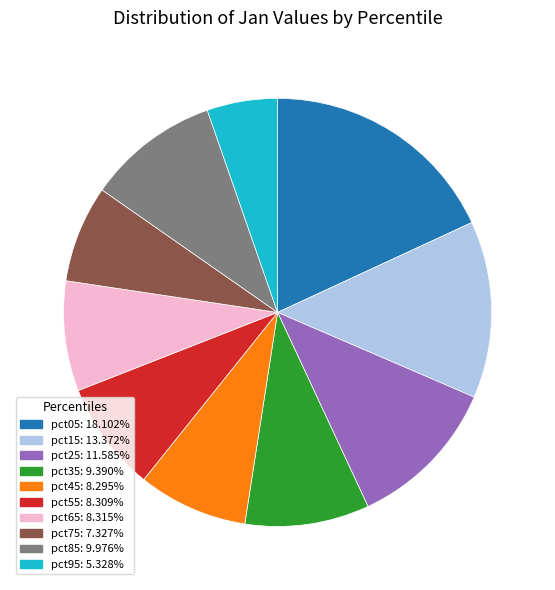

Does pct15 represent more than half of the total?

No